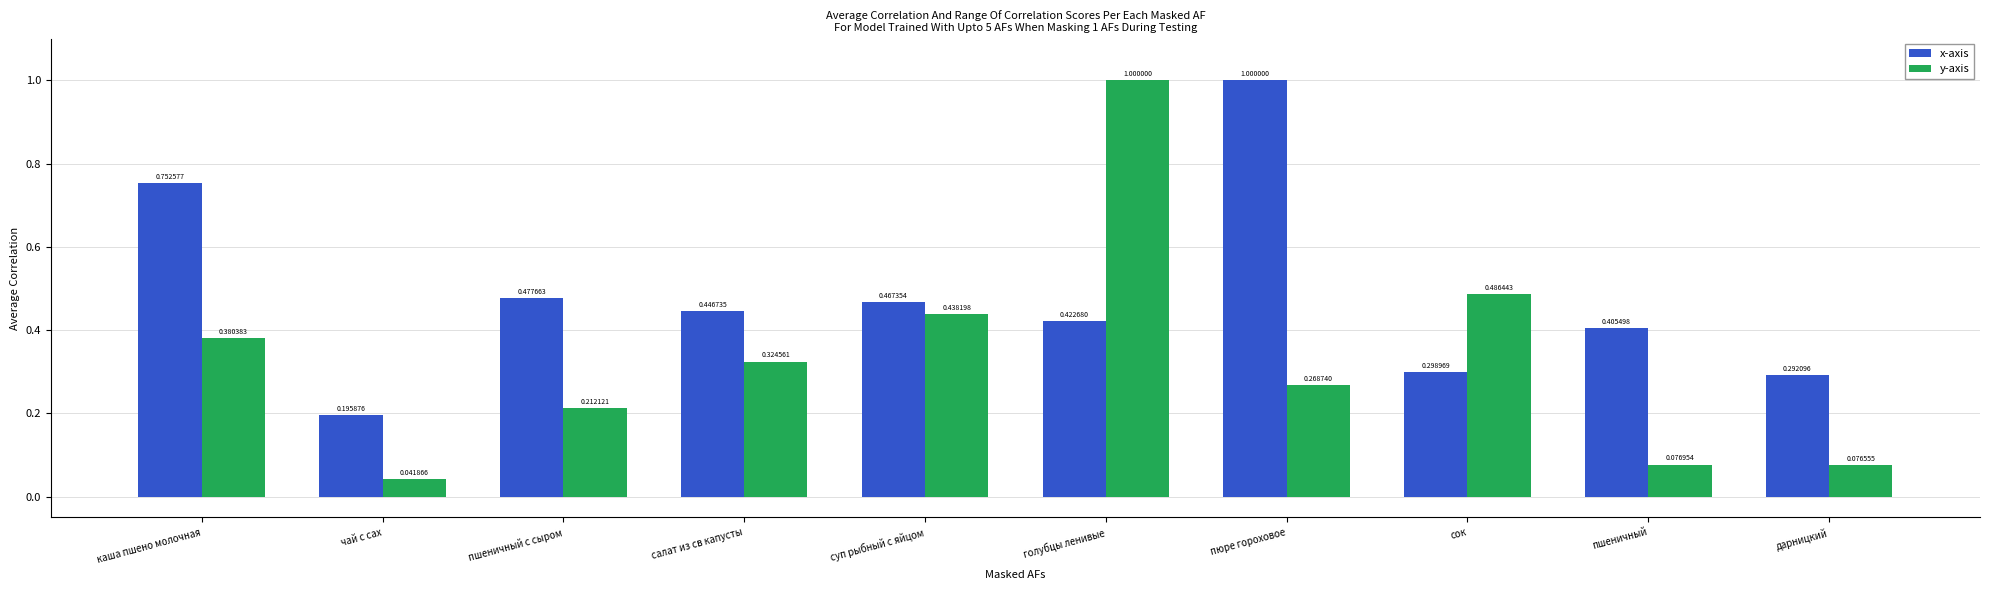

At which label does y-axis reach its minimum?

чай с сах